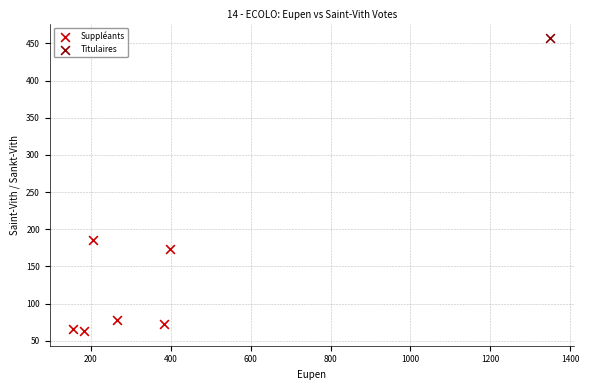

What are all the series names shown in the legend?

Suppléants, Titulaires